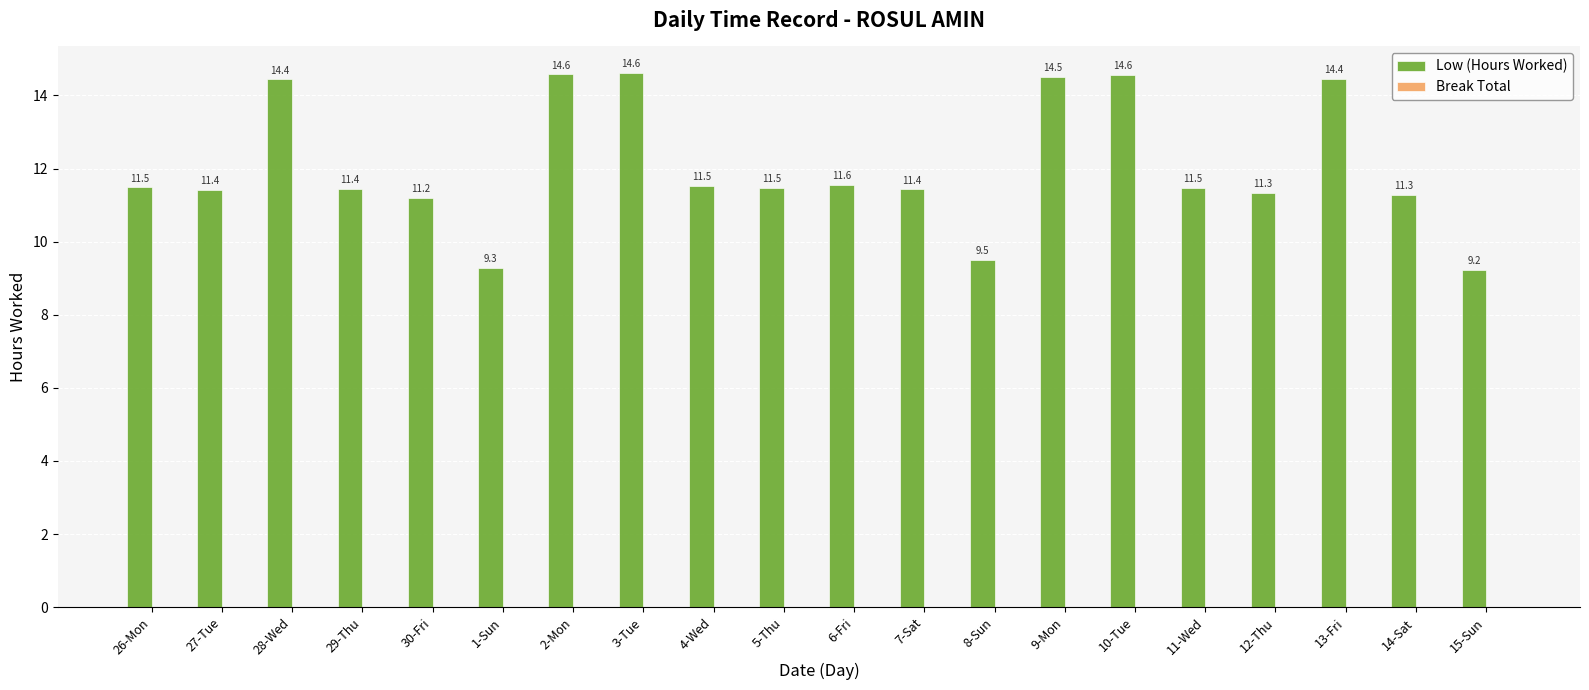

What is the label of the 13th bar from the left?

8-Sun